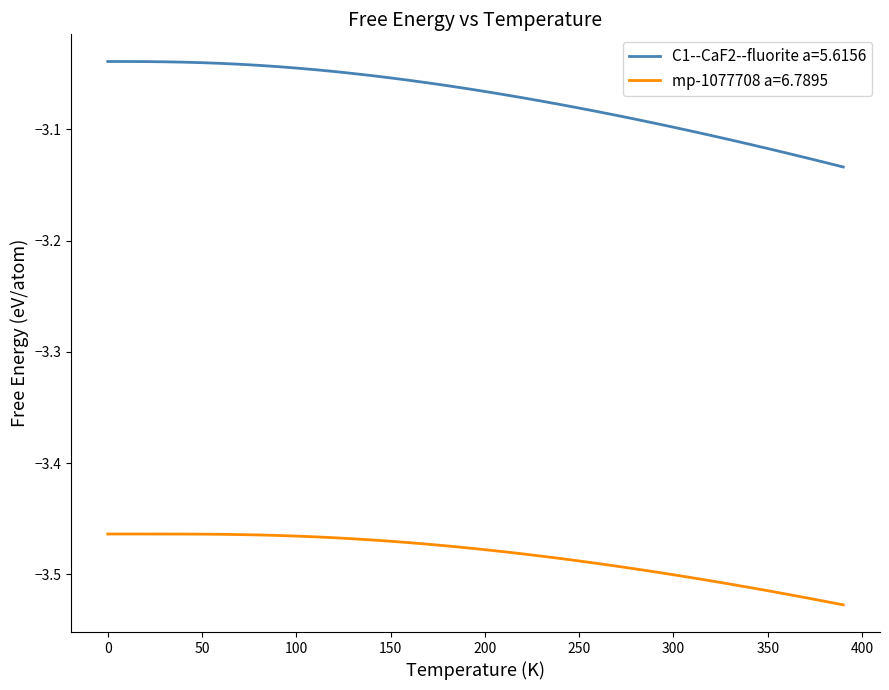

True or false: mp-1077708 a=6.7895 and C1--CaF2--fluorite a=5.6156 intersect in this chart.

False